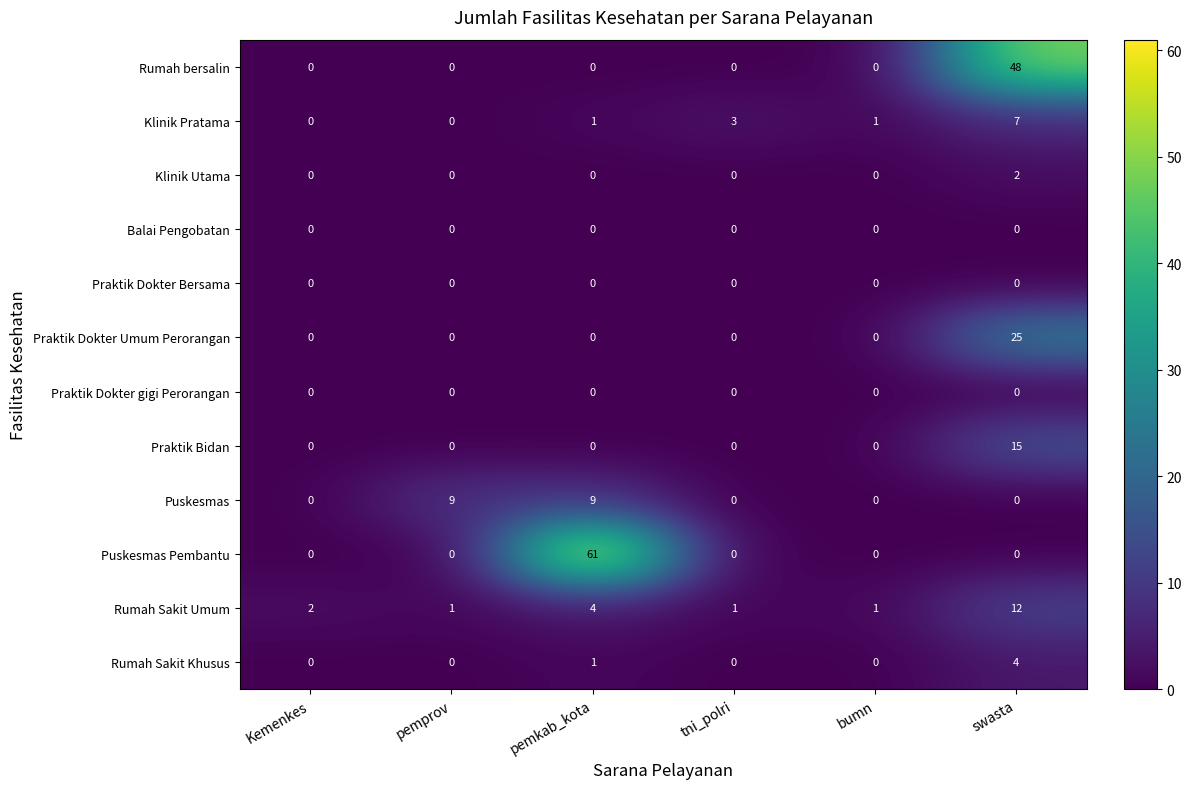

At which label does Rumah bersalin reach its peak?

swasta